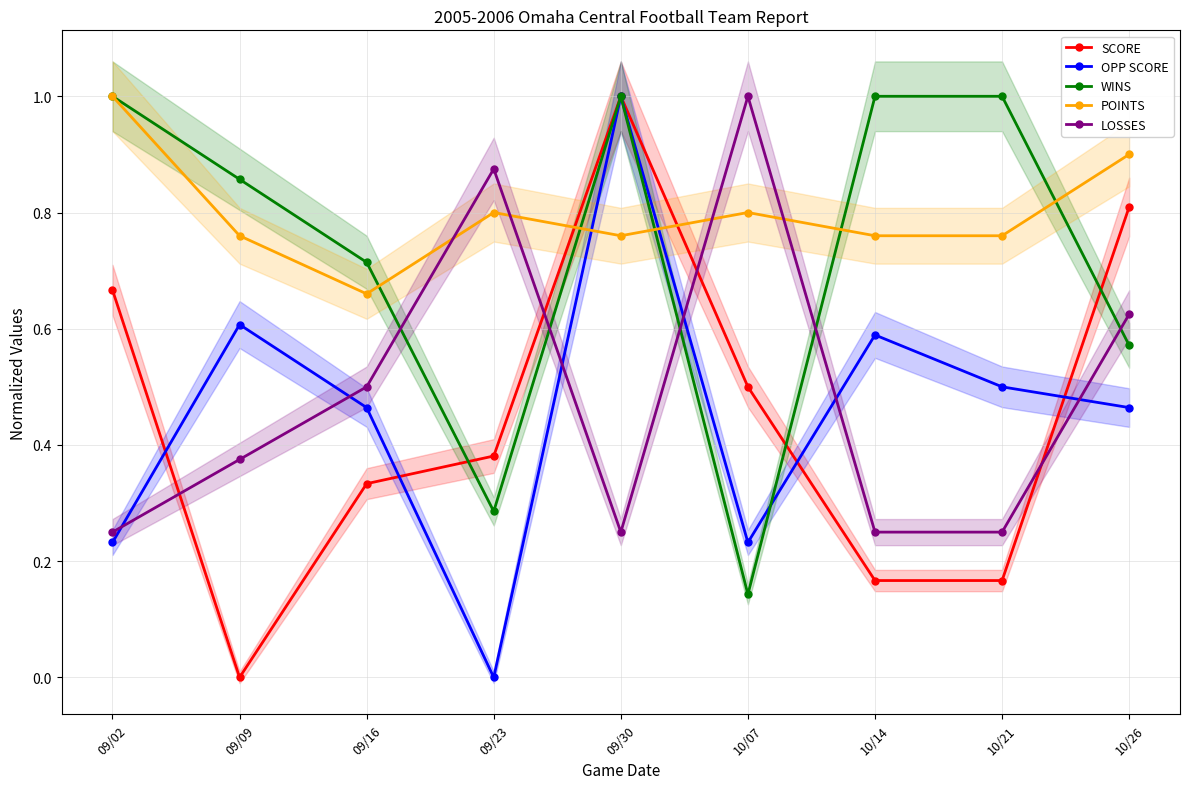

Reading right to left, transcribe all the data shown in this chart.

SCORE: 10/26=0.8	10/21=0.2	10/14=0.2	10/07=0.5	09/30=1.0	09/23=0.4	09/16=0.3	09/09=0.0	09/02=0.7
OPP SCORE: 10/26=0.5	10/21=0.5	10/14=0.6	10/07=0.2	09/30=1.0	09/23=0.0	09/16=0.5	09/09=0.6	09/02=0.2
WINS: 10/26=0.6	10/21=1.0	10/14=1.0	10/07=0.1	09/30=1.0	09/23=0.3	09/16=0.7	09/09=0.9	09/02=1.0
POINTS: 10/26=0.9	10/21=0.8	10/14=0.8	10/07=0.8	09/30=0.8	09/23=0.8	09/16=0.7	09/09=0.8	09/02=1.0
LOSSES: 10/26=0.6	10/21=0.2	10/14=0.2	10/07=1.0	09/30=0.2	09/23=0.9	09/16=0.5	09/09=0.4	09/02=0.2